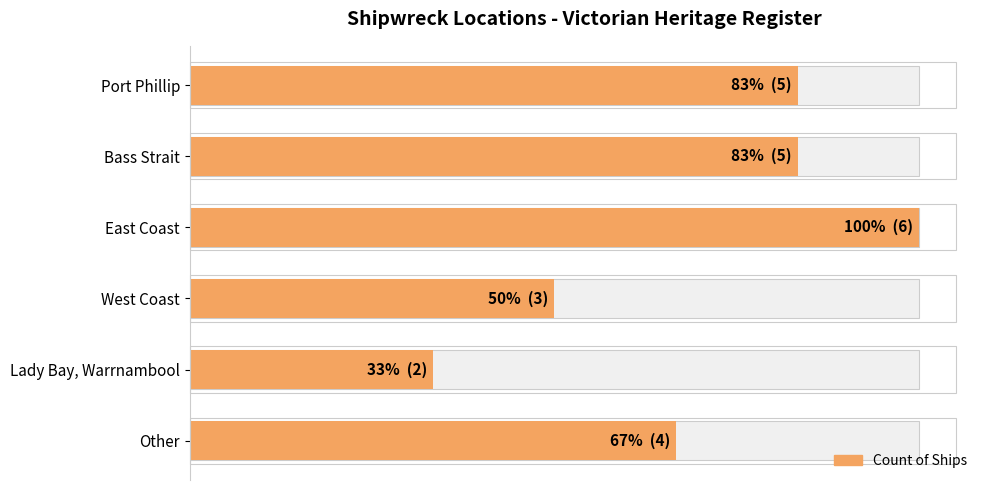

Rank the categories by value from highest to lowest.

2, 0, 1, 5, 3, 4